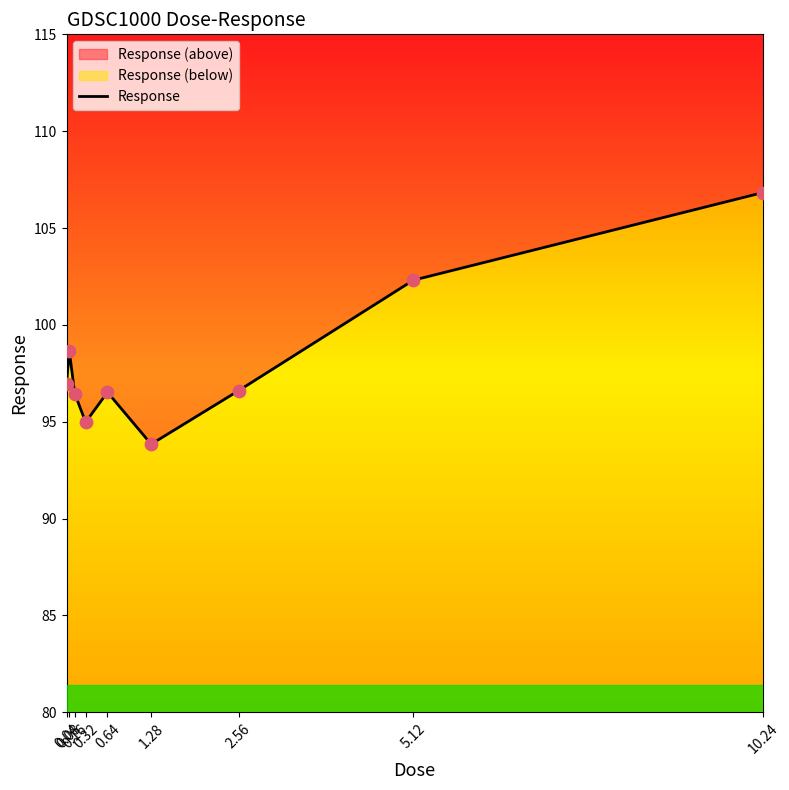

Approximately how many times larger is the value at 0.16 compared to 2.56?

1.0